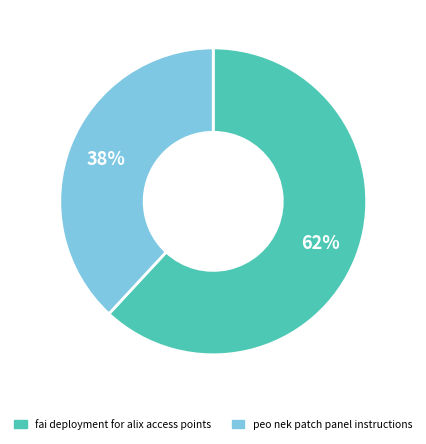

Rank the categories by value from highest to lowest.

fai deployment for alix access points, peo nek patch panel instructions